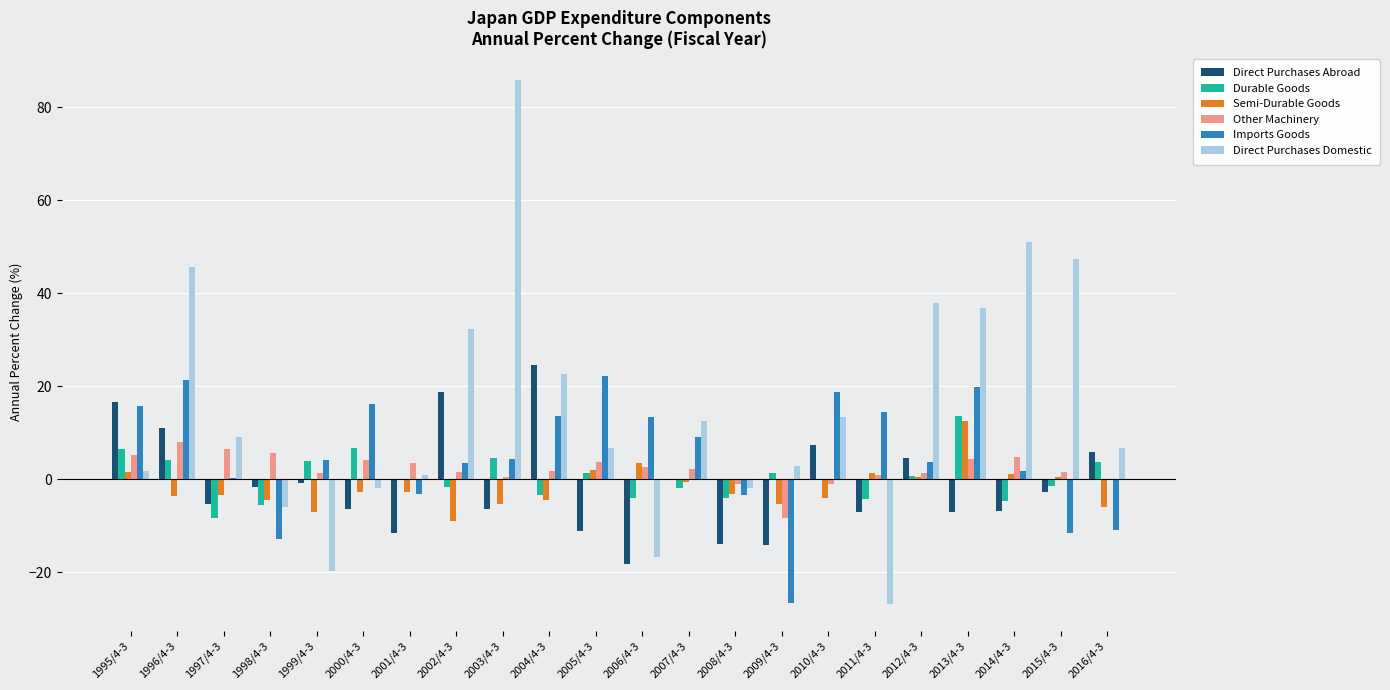

What is the greatest value displayed?

85.9